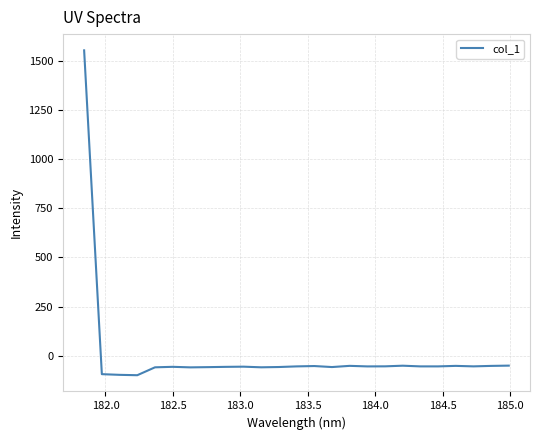

What is the greatest value displayed?

1554.4